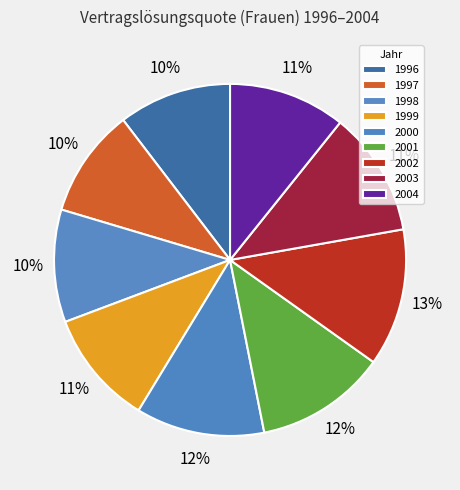

Rank the categories by value from highest to lowest.

2002, 2001, 2000, 2003, 2004, 1999, 1996, 1998, 1997